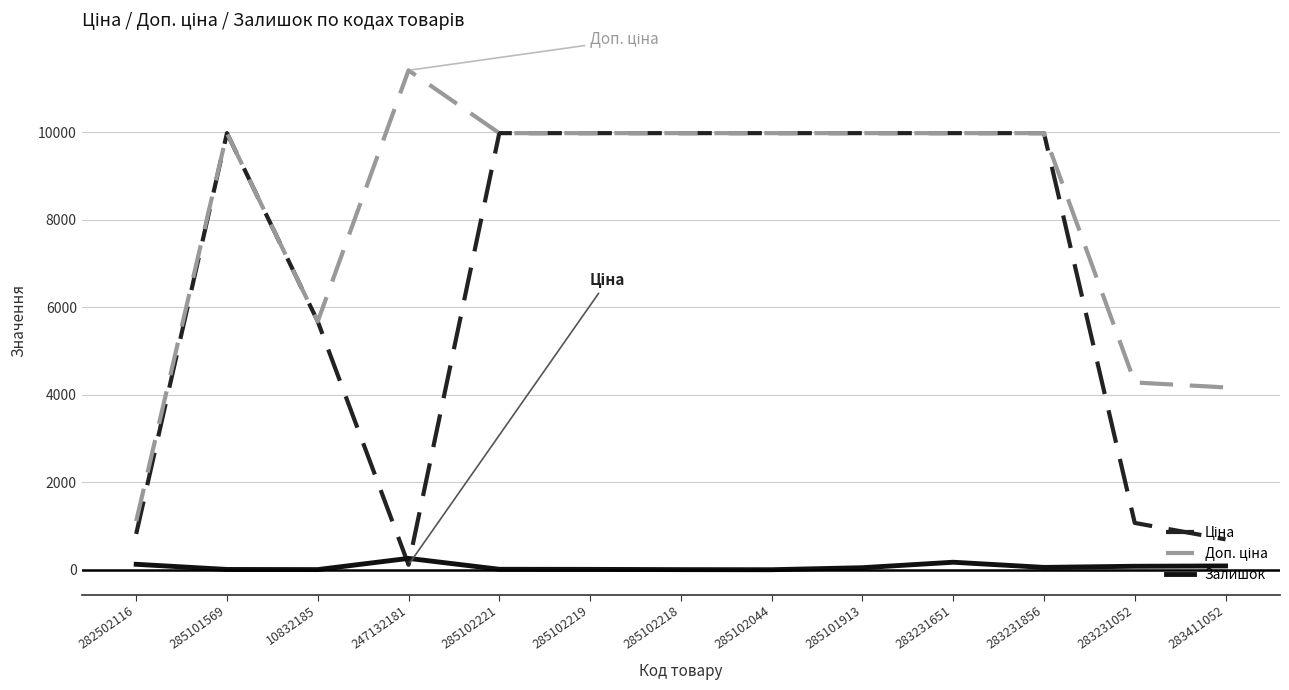

Is it true that Залишок equals 87.0 at 283411052?

True